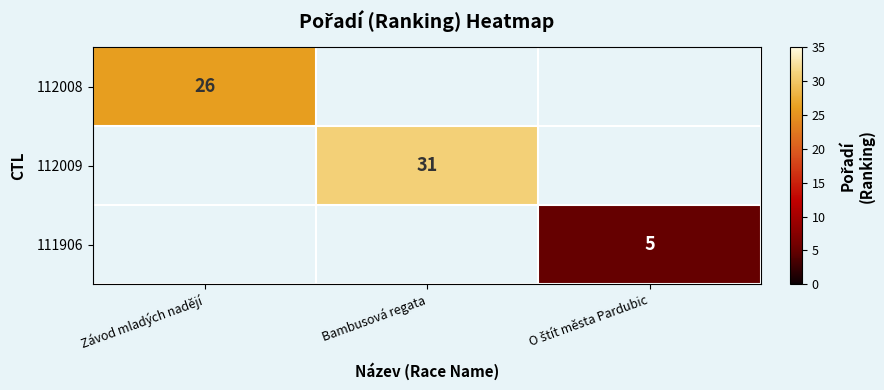

Between O štít města Pardubic and Závod mladých nadějí, which is larger?

Závod mladých nadějí